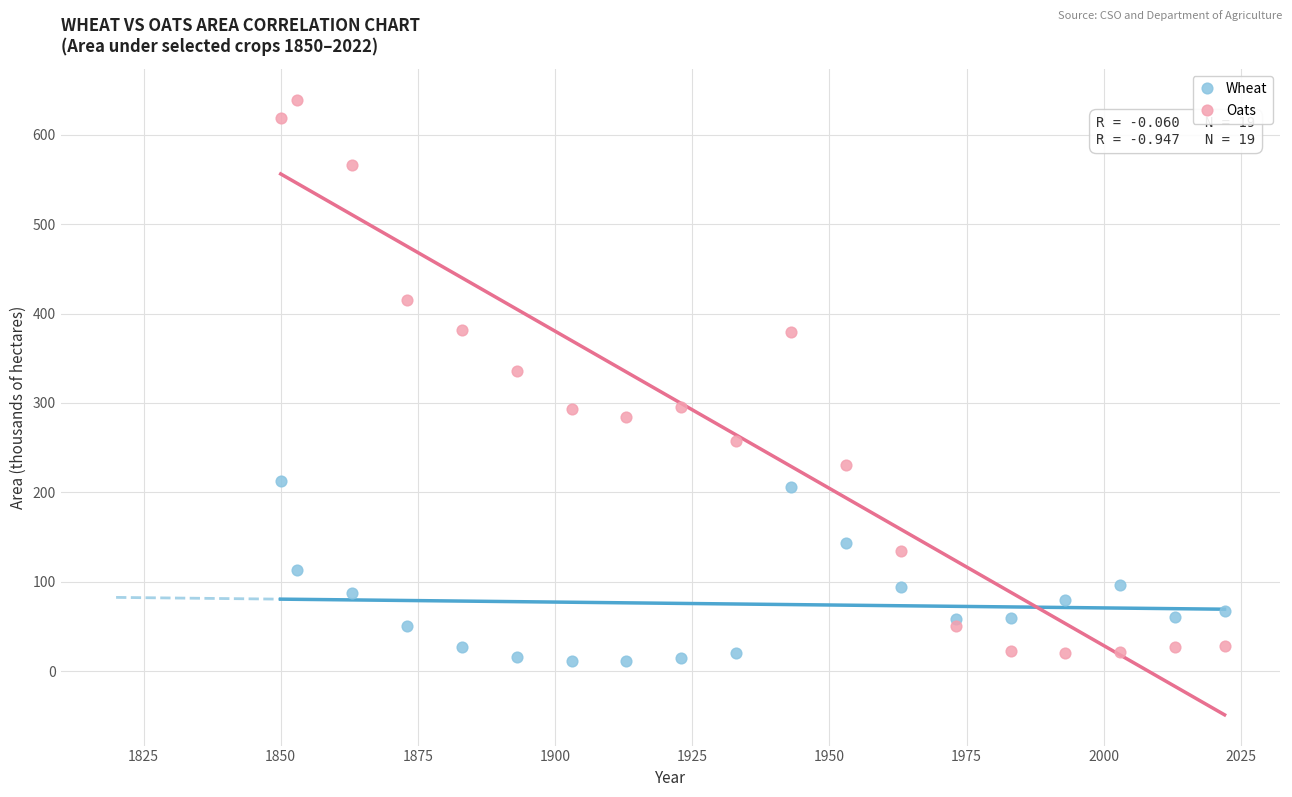

Which series reaches the minimum Y coordinate?

Wheat